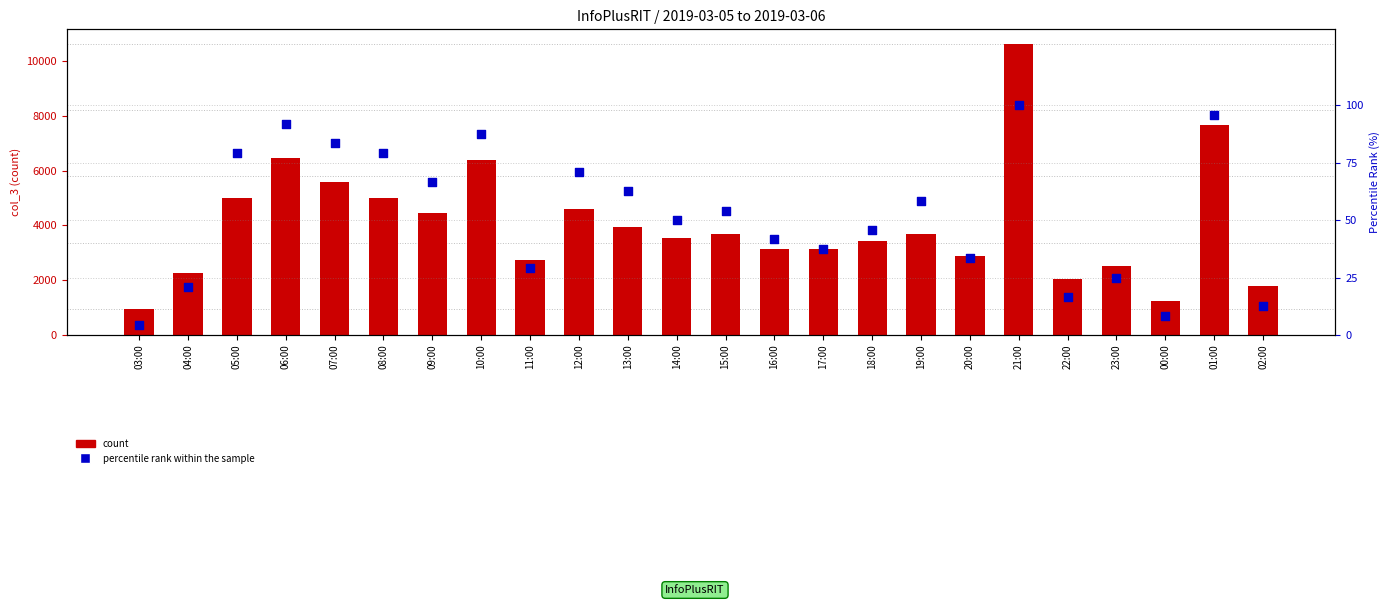

At how many categories does at least one series exceed 5215?

5